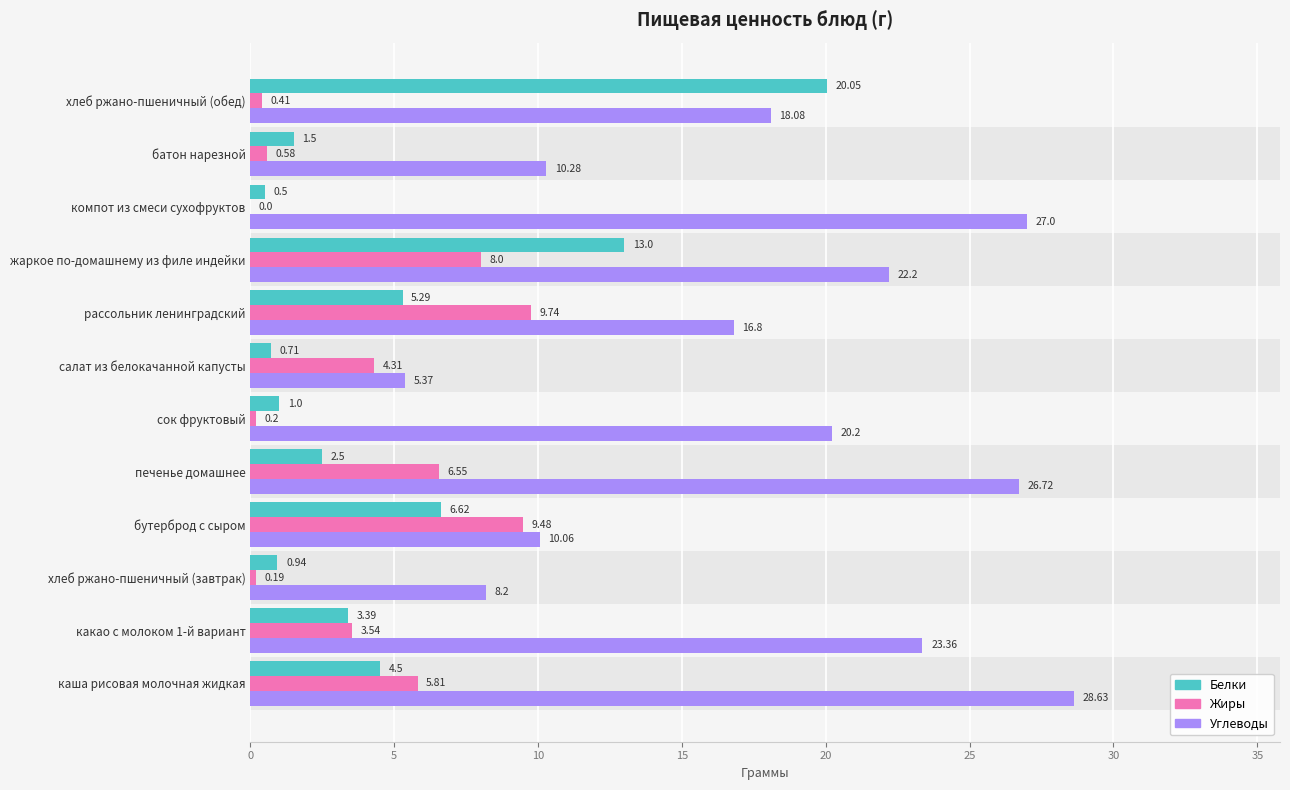

How many data points in Углеводы are above 20?

6